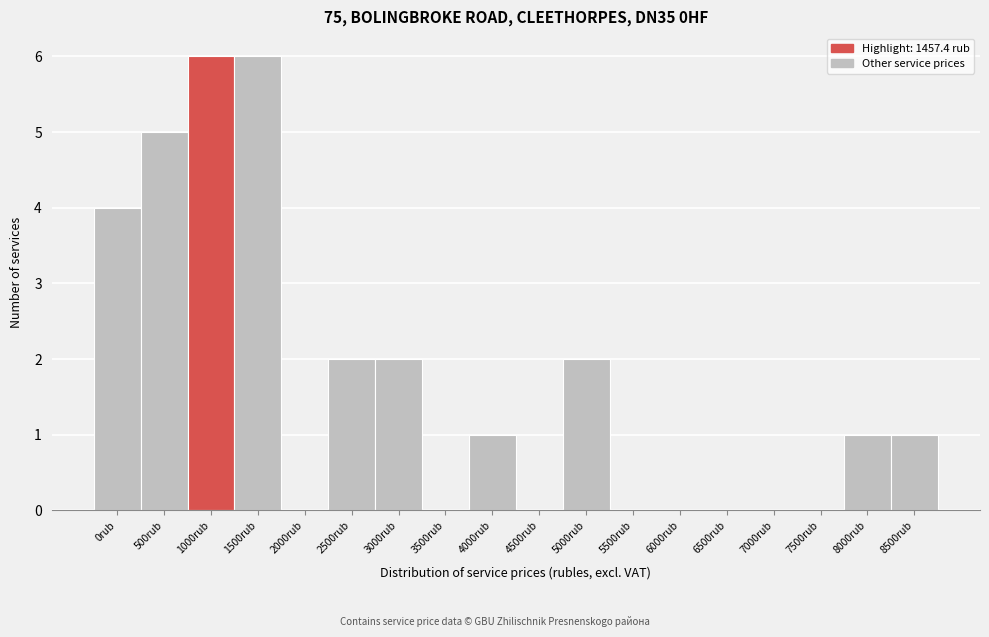

Reading left to right, list all the values displayed in this chart.

0rub=4	500rub=5	1000rub=6	1500rub=6	2000rub=0	2500rub=2	3000rub=2	3500rub=0	4000rub=1	4500rub=0	5000rub=2	5500rub=0	6000rub=0	6500rub=0	7000rub=0	7500rub=0	8000rub=1	8500rub=1